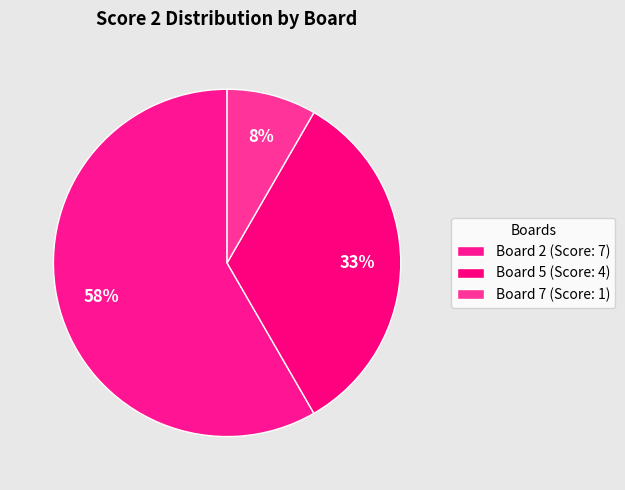

Count the number of slices in the pie.

3